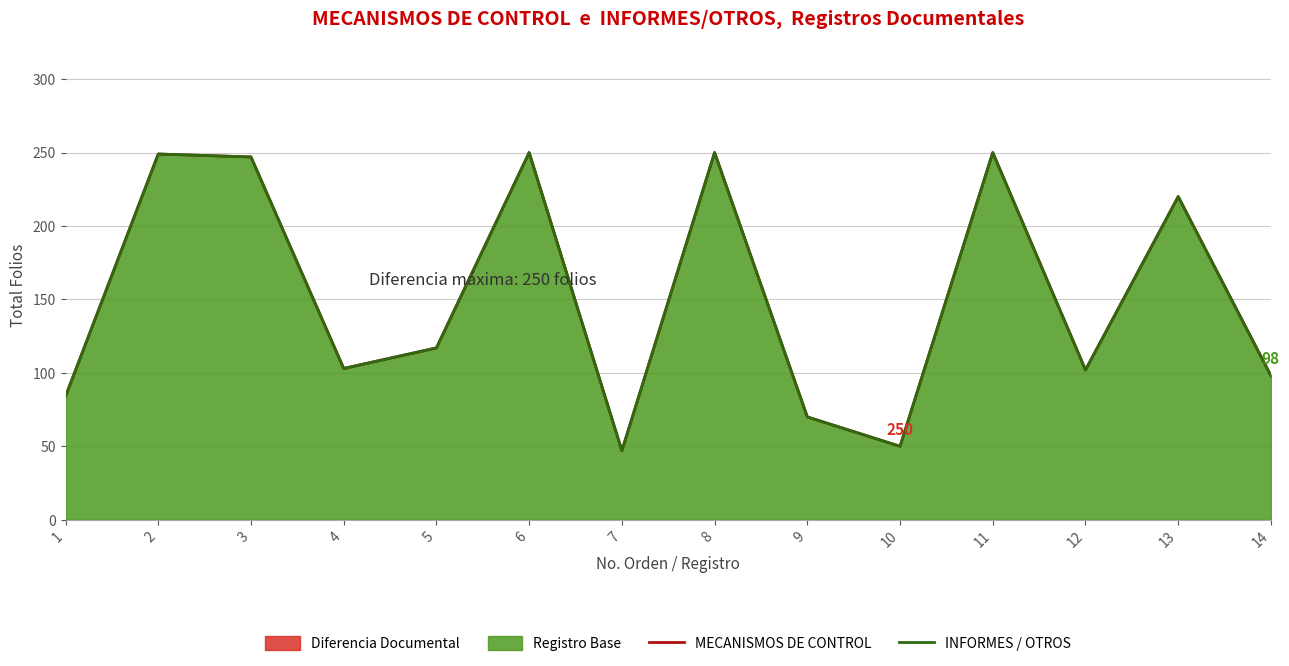

Where does the INFORMES / OTROS series first go above 117?

2